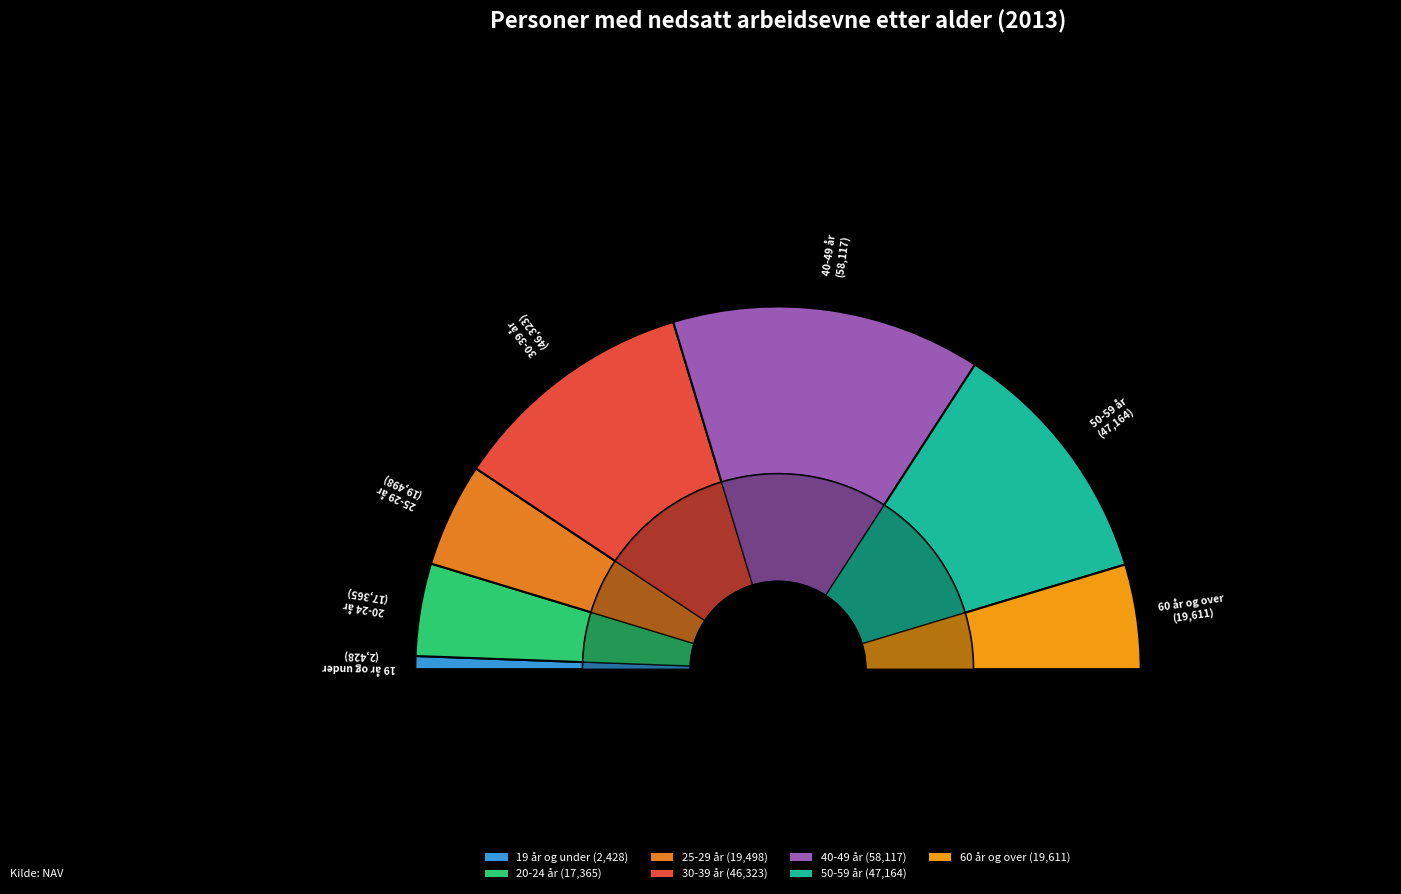

What is the total percentage of 40-49 år and 60 år og over?

36.9%